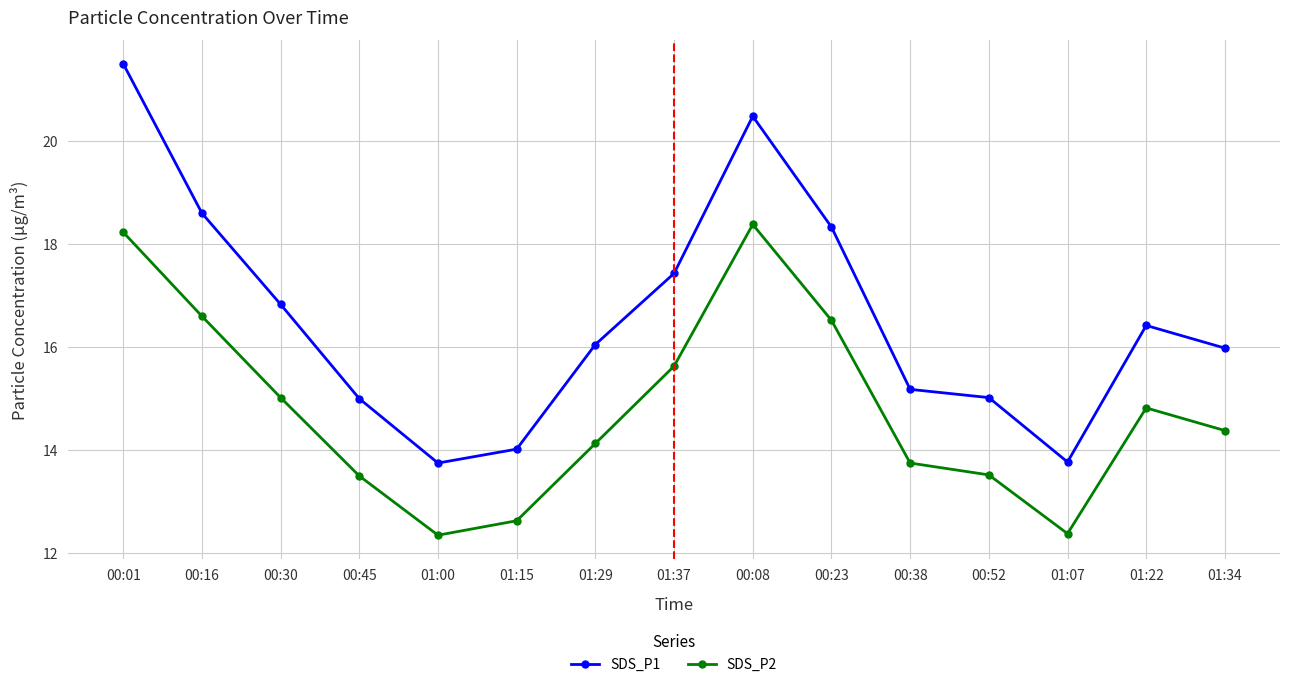

What is the maximum value shown in the chart?

21.5